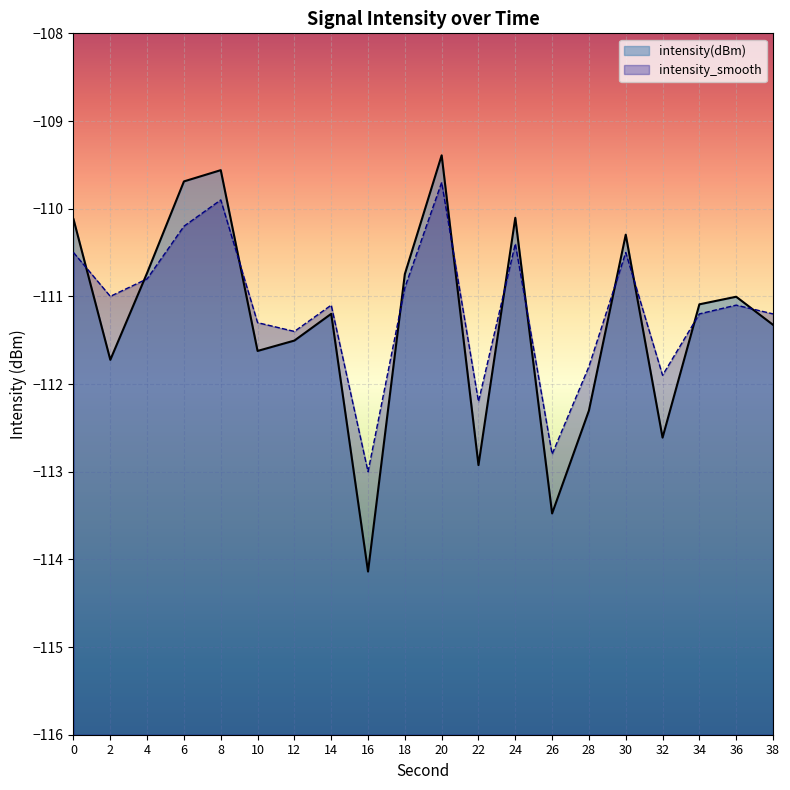

Which series has the widest spread of values?

intensity(dBm)